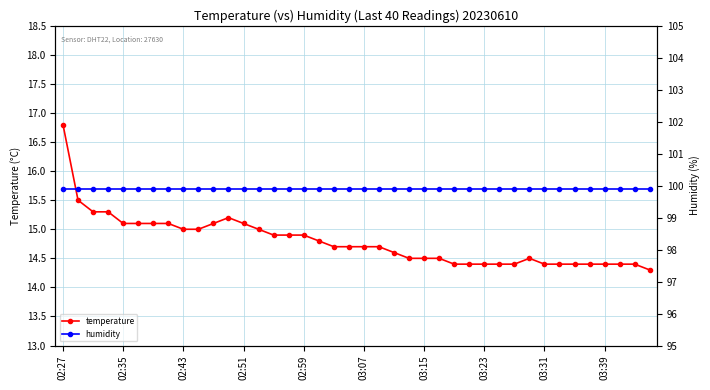

Reading right to left, transcribe all the data shown in this chart.

temperature: 14.3	14.4	14.4	14.4	14.4	14.4	14.4	14.4	14.5	14.4	14.4	14.4	14.4	14.4	14.5	14.5	14.5	14.6	14.7	14.7	14.7	14.7	14.8	14.9	14.9	14.9	15.0	15.1	15.2	15.1	15.0	15.0	15.1	15.1	15.1	15.1	15.3	15.3	15.5	16.8
humidity: 99.9	99.9	99.9	99.9	99.9	99.9	99.9	99.9	99.9	99.9	99.9	99.9	99.9	99.9	99.9	99.9	99.9	99.9	99.9	99.9	99.9	99.9	99.9	99.9	99.9	99.9	99.9	99.9	99.9	99.9	99.9	99.9	99.9	99.9	99.9	99.9	99.9	99.9	99.9	99.9